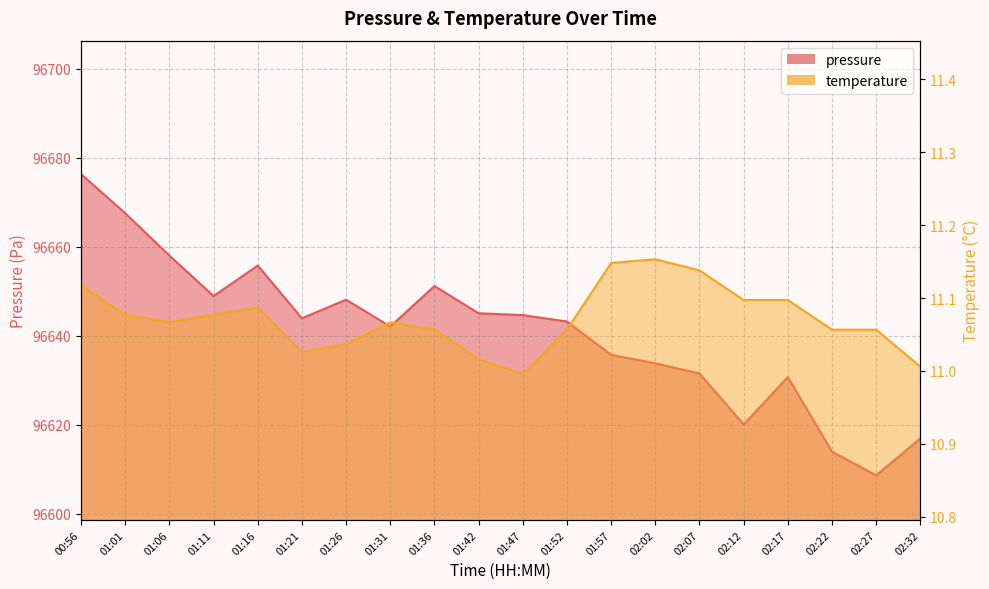

Reading left to right, list all the values displayed in this chart.

pressure: 96676.4	96667.6	96658.1	96648.9	96655.8	96643.9	96648.1	96642.1	96651.2	96645.1	96644.7	96643.2	96635.7	96633.8	96631.5	96620.1	96630.7	96614.0	96608.6	96616.9
temperature: 11.1	11.1	11.1	11.1	11.1	11.0	11.0	11.1	11.1	11.0	11.0	11.1	11.1	11.2	11.1	11.1	11.1	11.1	11.1	11.0